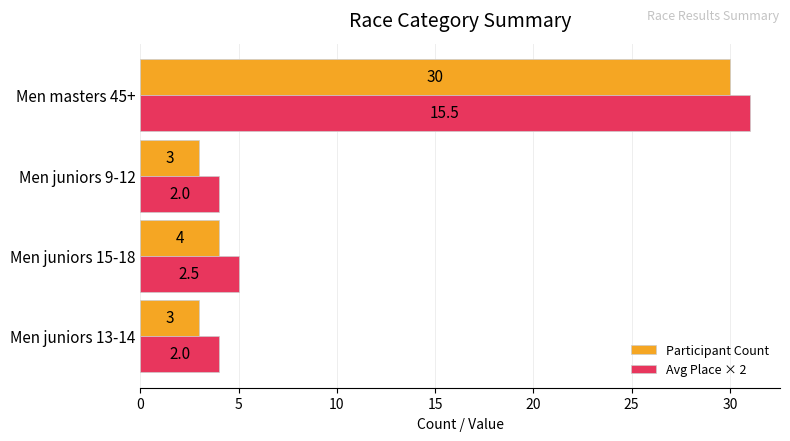

At which label is Participant Count closest to 16?

Men juniors 15-18